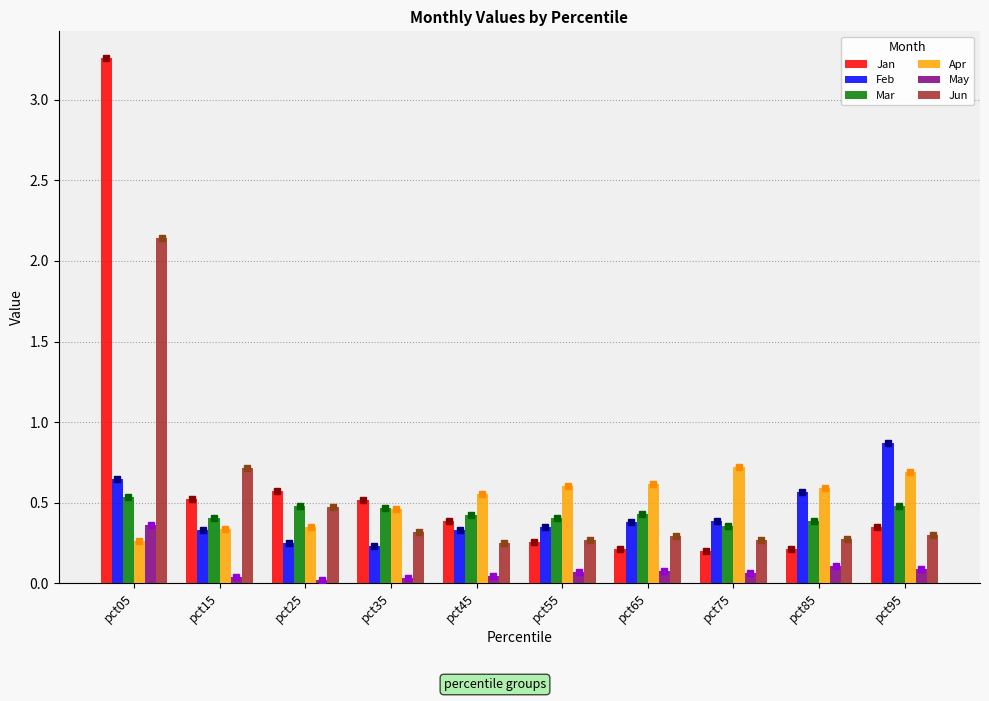

True or false: Apr has a value of 1.2 at pct95.

False